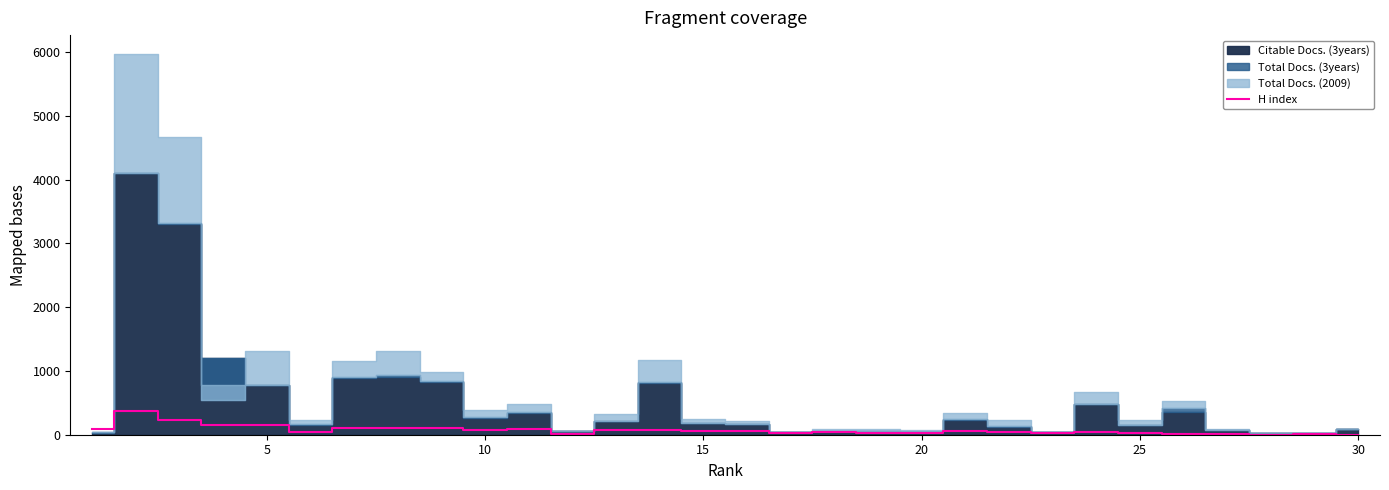

What is the highest value of the H index series?

376